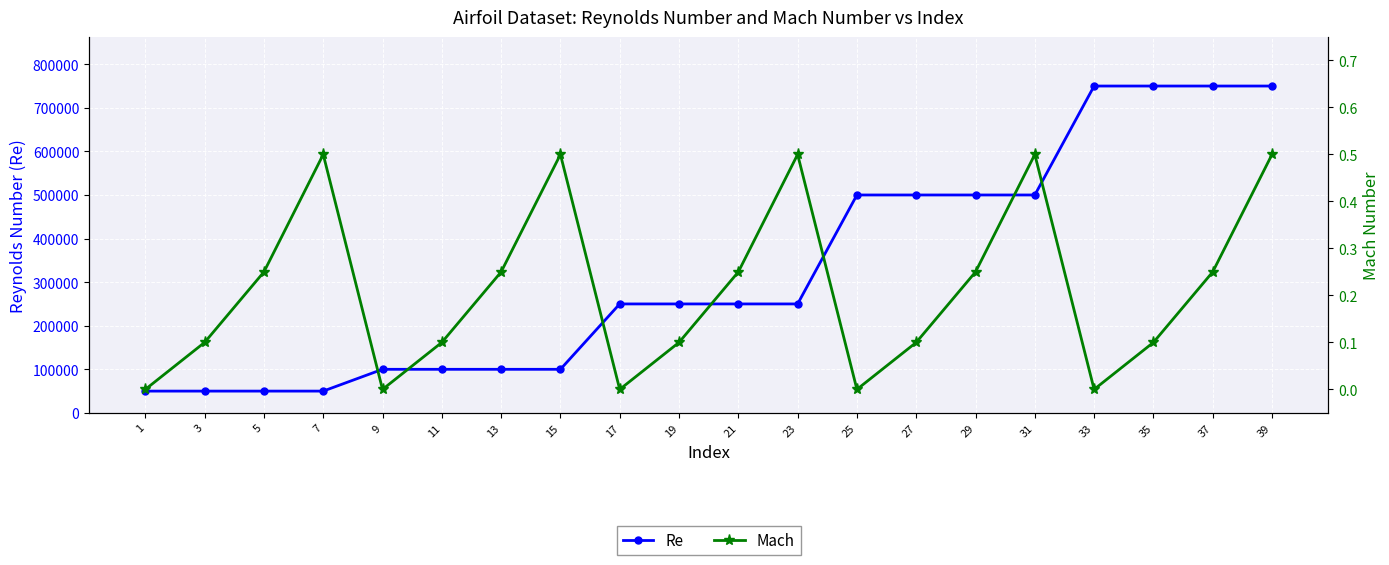

At which category does Mach reach its first local valley?

9